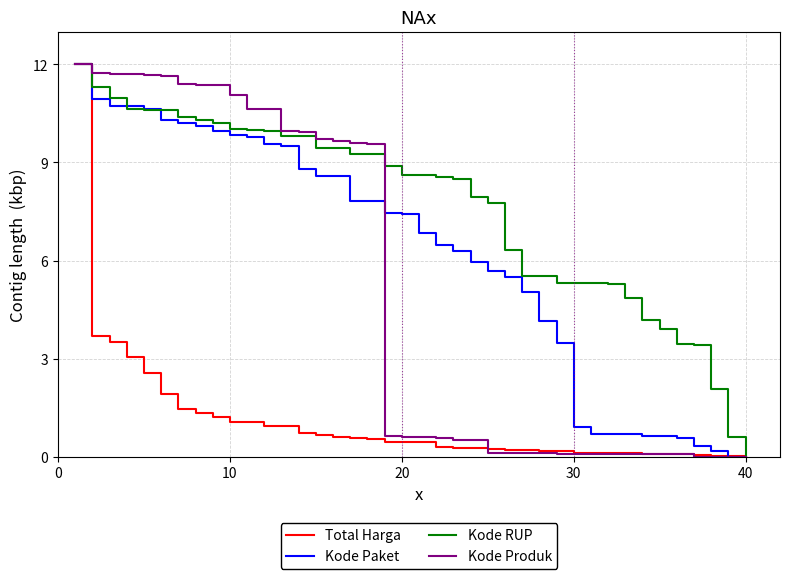

What is the average value of the Total Harga series?

1.1